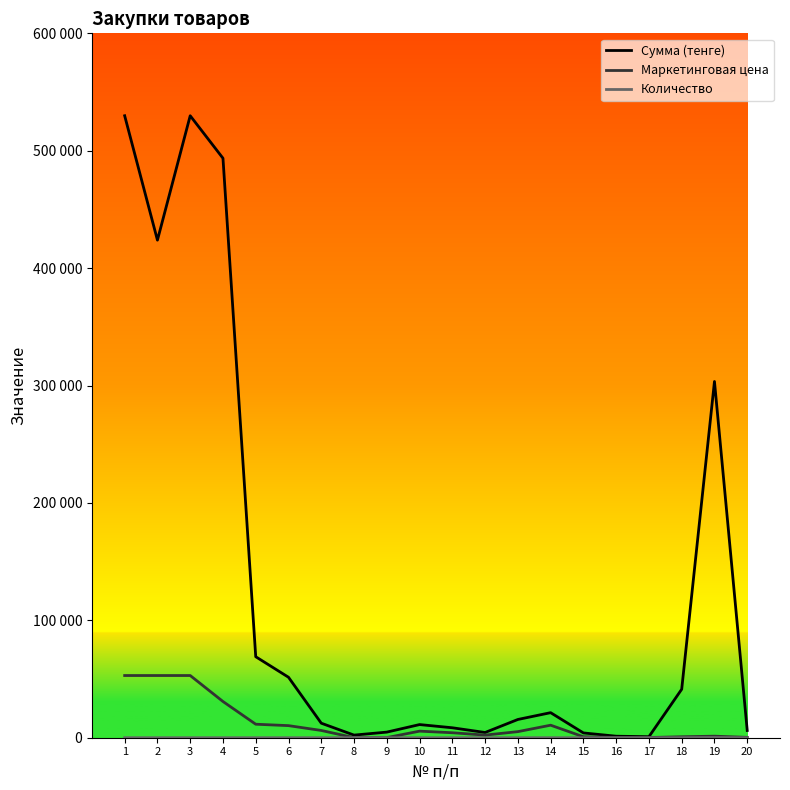

What is the value of the Сумма (тенге) point at the 9th from the left?

4777.0